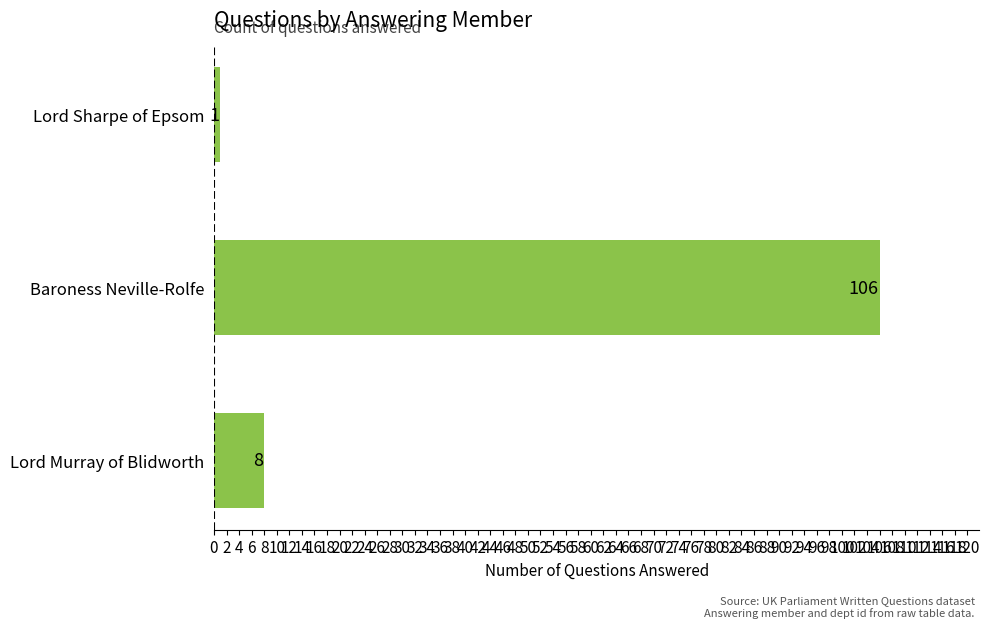

Does the chart contain stacked bars?

No